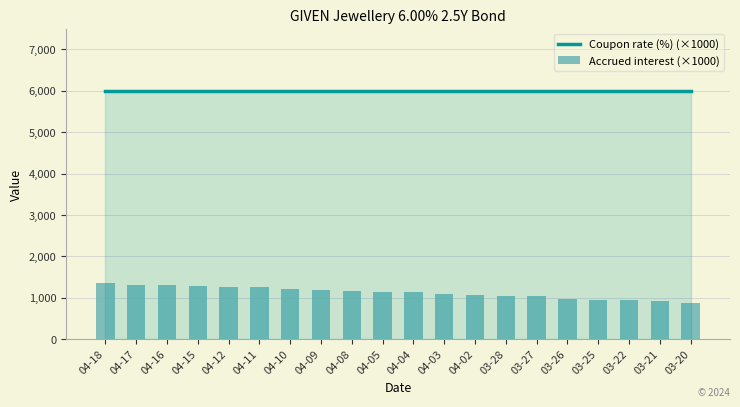

At which label does Coupon rate (%) (×1000) reach its peak?

04-18